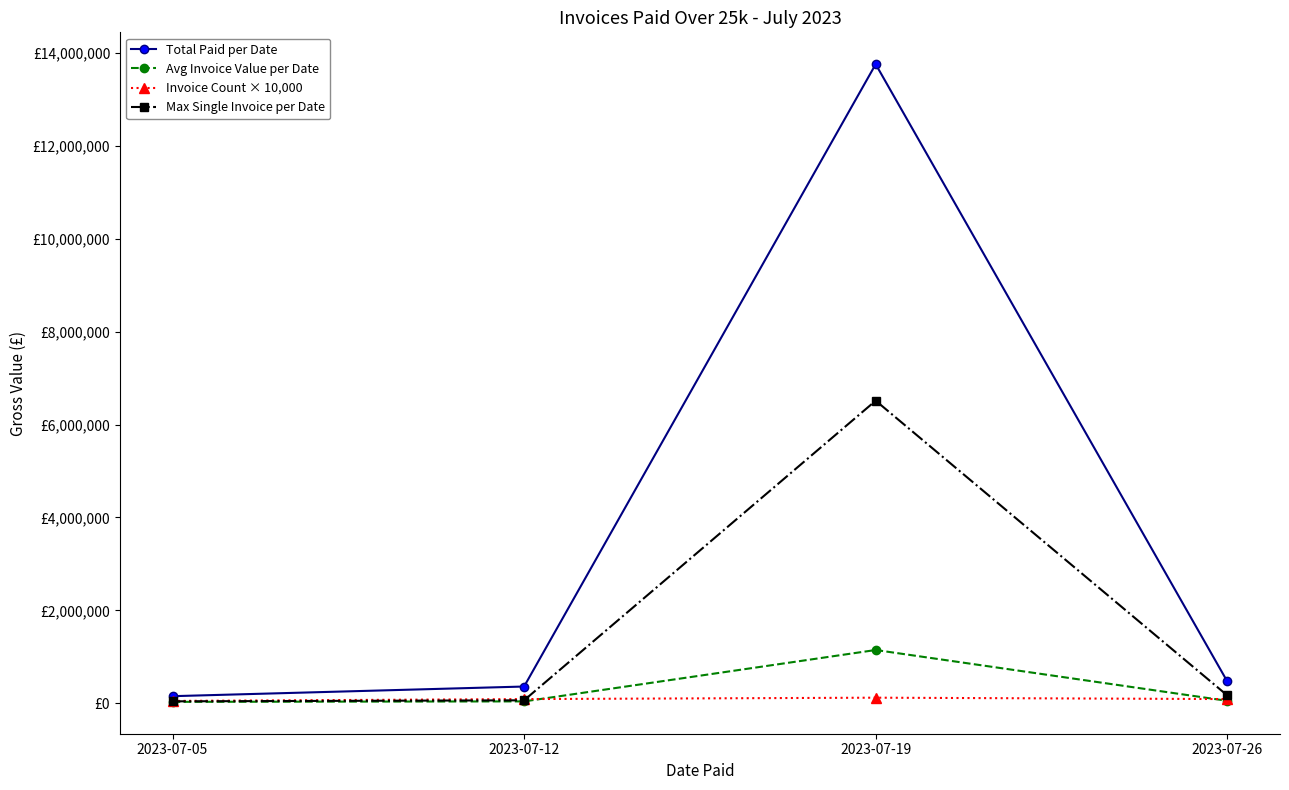

Which series changed the most between 2023-07-19 and 2023-07-26?

Total Paid per Date